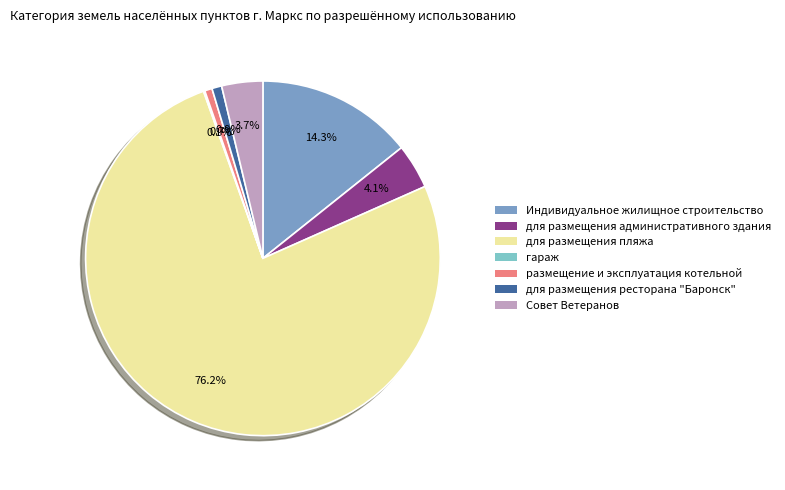

True or false: для размещения пляжа accounts for 76% of the total.

True